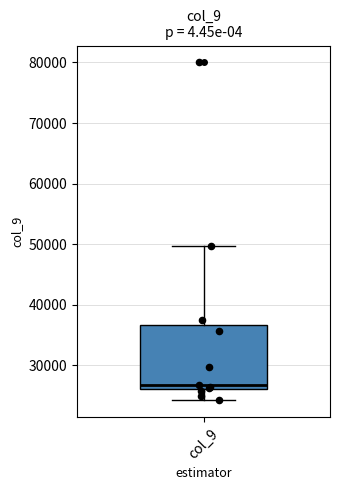

Transcribe this box plot: give where the median line is, the range the box spans, and where the two whiskers end, as read against the y-axis. The values are not printed on the chart, so give them approximately, as read against the axis.

median 27000, box 26000 to 37000, whiskers 24000 to 50000